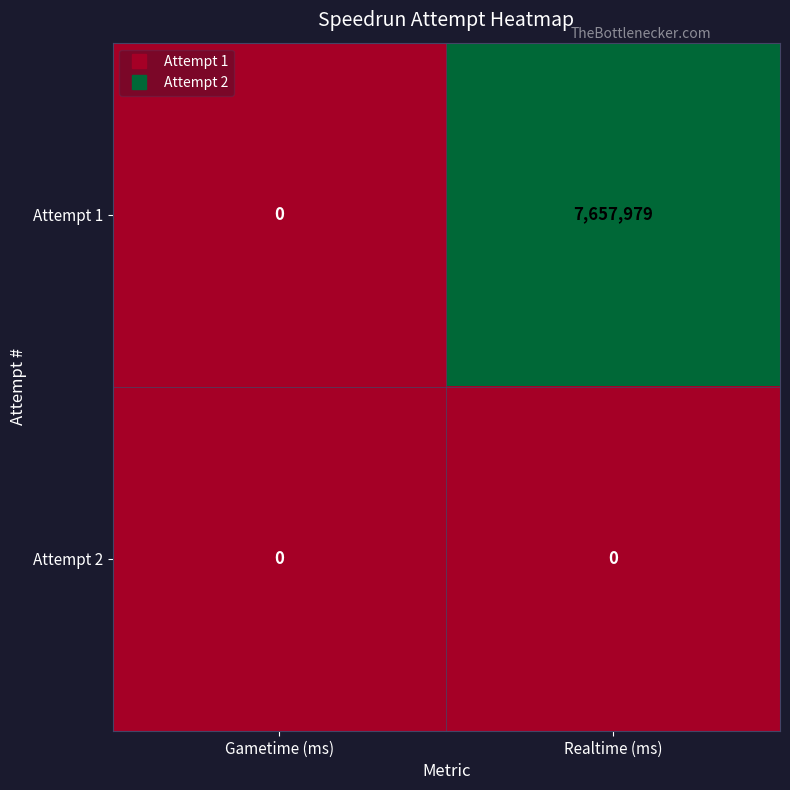

True or false: Attempt 2 has a value of 0 at Gametime (ms).

True